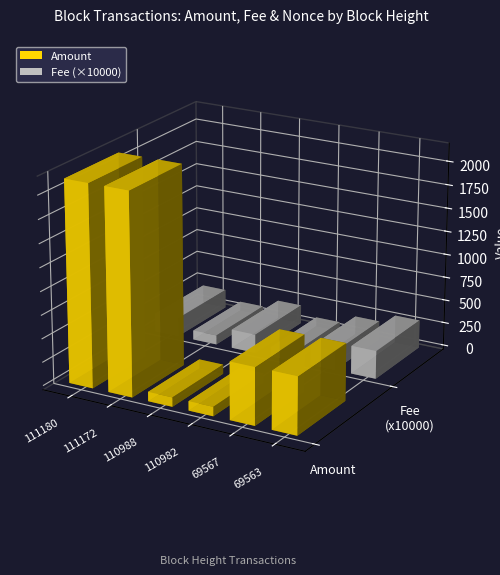

What is the sum of all Nonce values?

107148.0